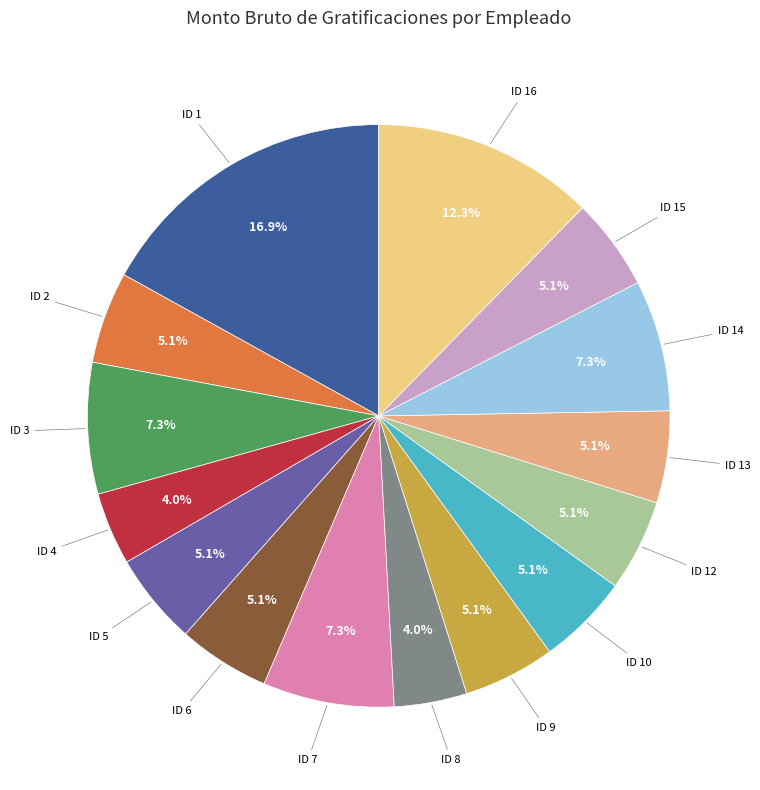

Count the number of slices in the pie.

15